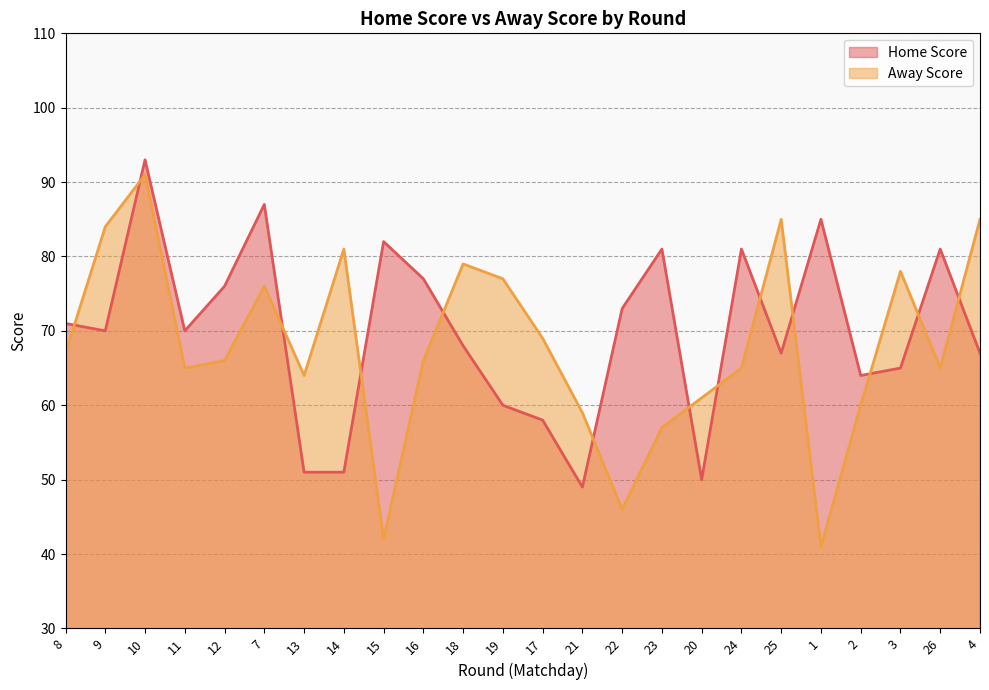

Is the value of Away Score at 7 greater than the value of Home Score at 20?

Yes